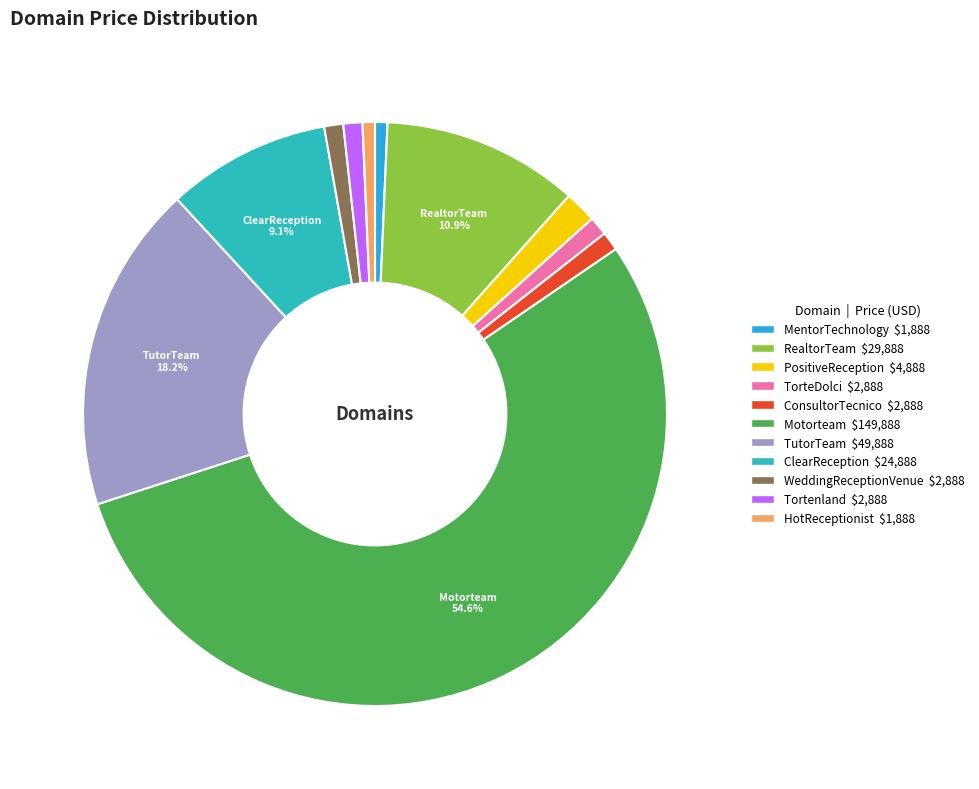

Is there any slice that represents more than half of the pie?

Yes